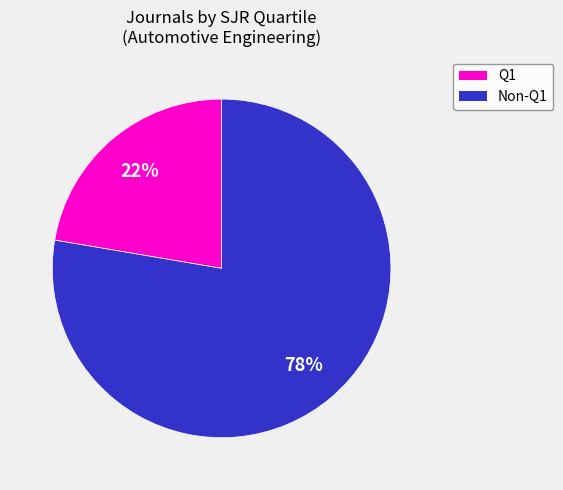

Is there any slice that represents more than half of the pie?

Yes